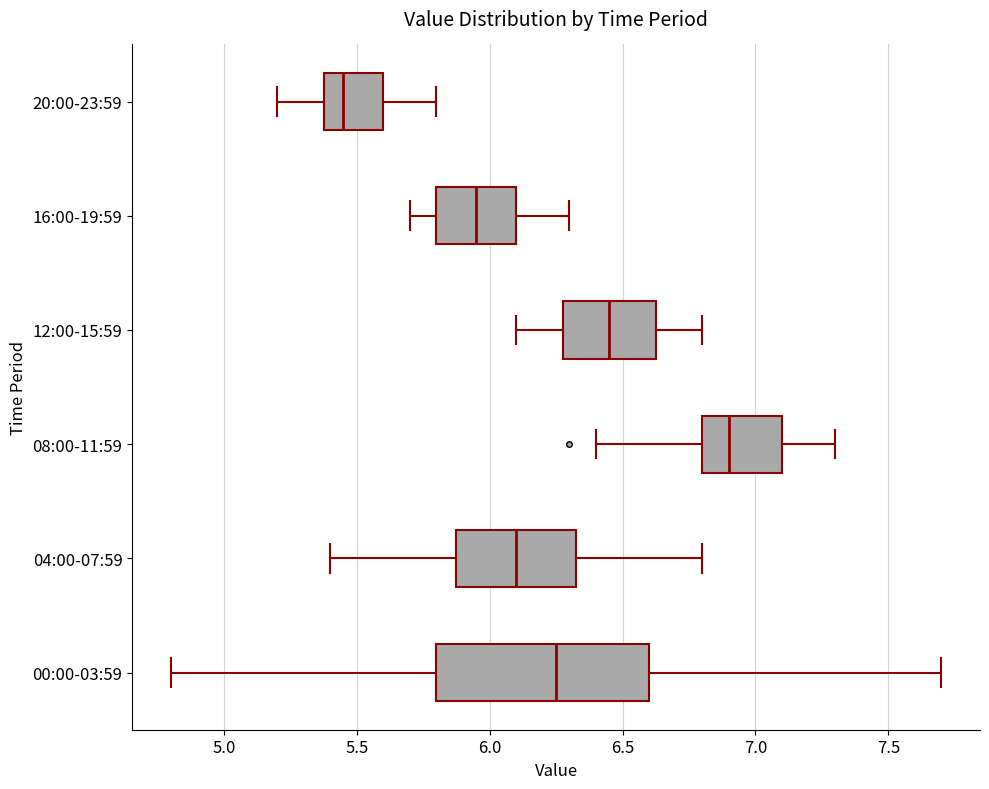

Reading bottom to top, transcribe this box plot: for each box, give where its median line is, the range the box spans, and where its two whiskers end, as read against the x-axis. The values are not printed on the chart, so give them approximately, as read against the axis.

00:00-03:59: median 6.25, box 5.80 to 6.60, whiskers 4.80 to 7.70
04:00-07:59: median 6.10, box 5.90 to 6.35, whiskers 5.40 to 6.80
08:00-11:59: median 6.90, box 6.80 to 7.10, whiskers 6.40 to 7.30
12:00-15:59: median 6.45, box 6.30 to 6.65, whiskers 6.10 to 6.80
16:00-19:59: median 5.95, box 5.80 to 6.10, whiskers 5.70 to 6.30
20:00-23:59: median 5.45, box 5.40 to 5.60, whiskers 5.20 to 5.80